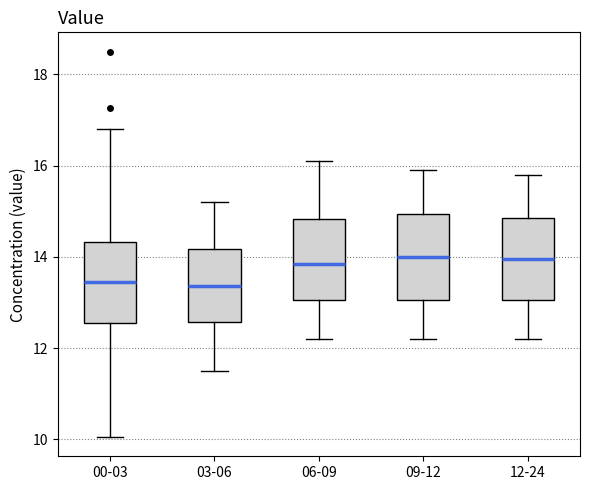

Where does the median line of the box for 12-24 sit on the y-axis? The values are not printed on the chart, so give them approximately, as read against the axis.

14.0